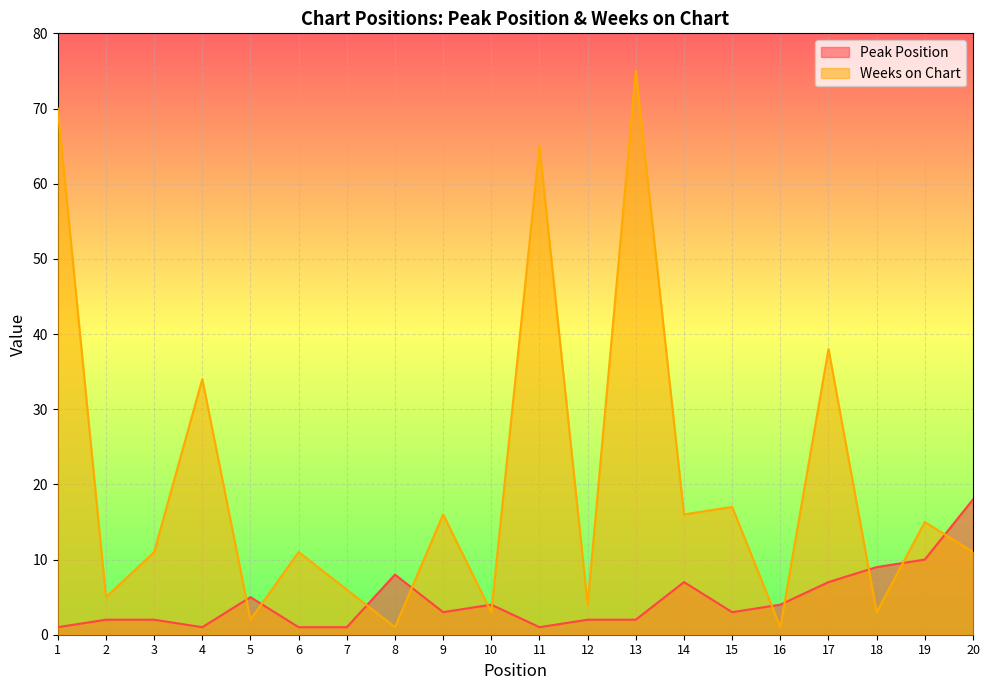

What is the value of the Weeks on Chart point at the 10th from the left?

3